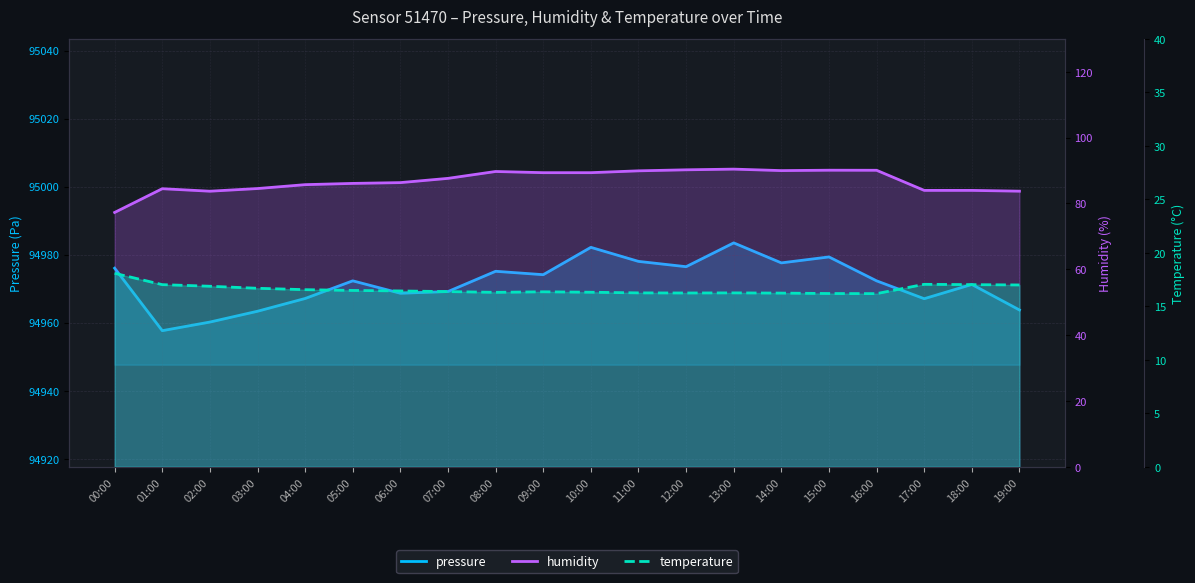

True or false: temperature has more than 1 interior local peaks.

True